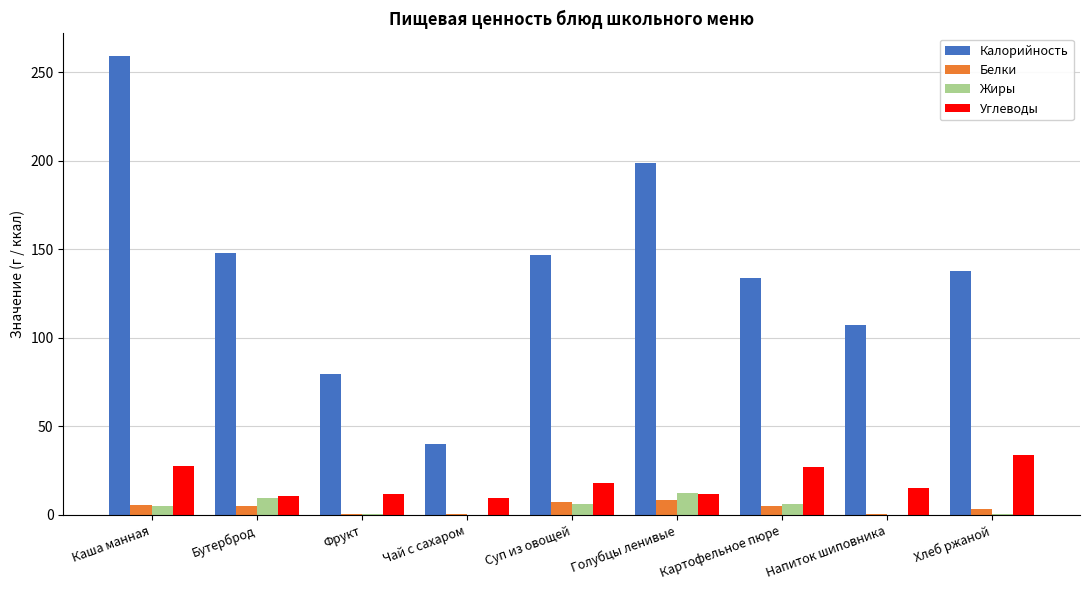

What is the difference between the Углеводы values at Хлеб ржаной and Каша манная?

6.3